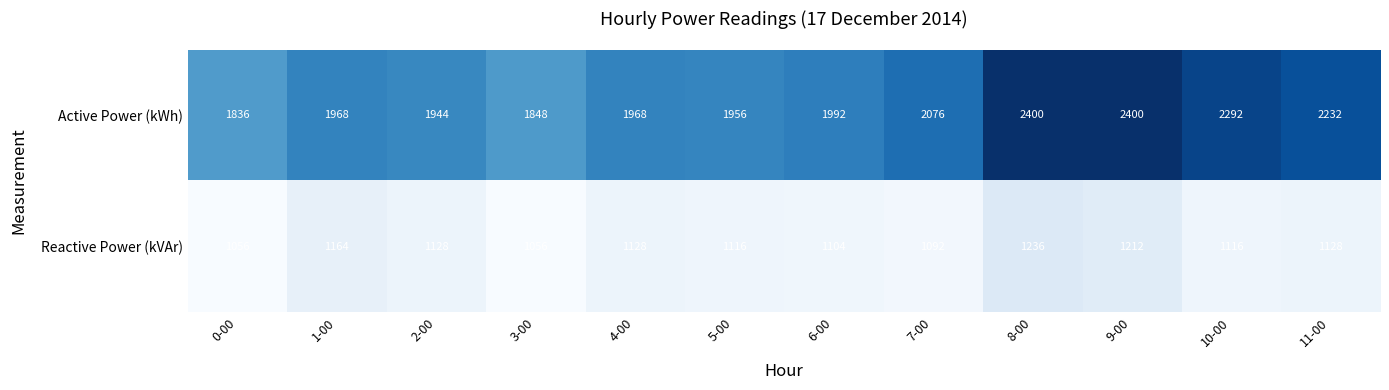

What is the highest value of the Reactive Power (kVAr) series?

1236